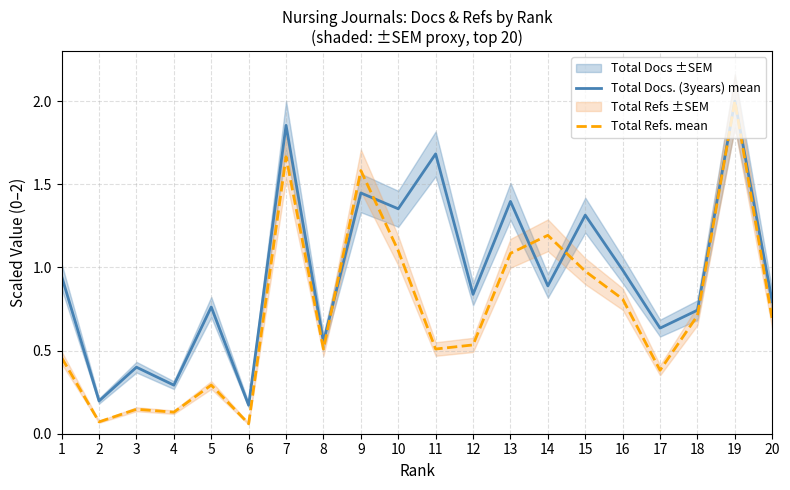

At which label is Total Docs. (3years) mean closest to 1?

16